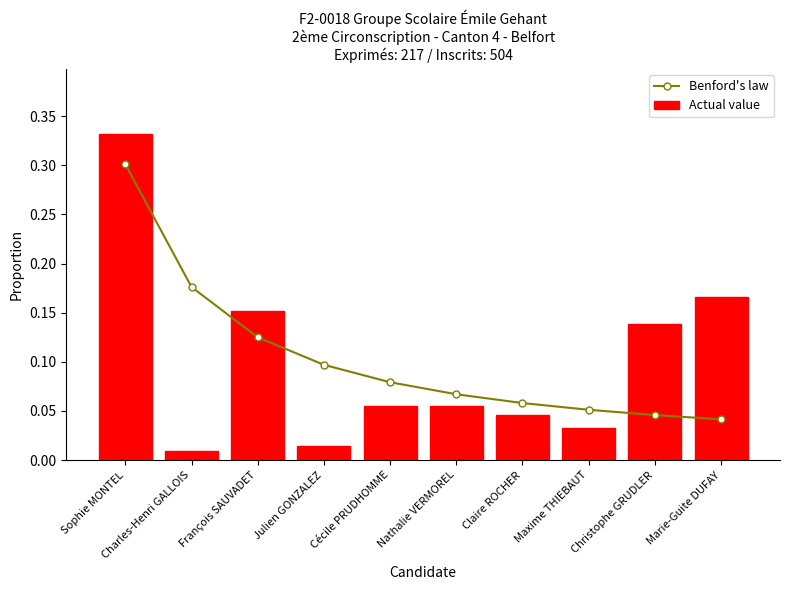

True or false: Benford's law has a value of 0.2 at François SAUVADET.

False